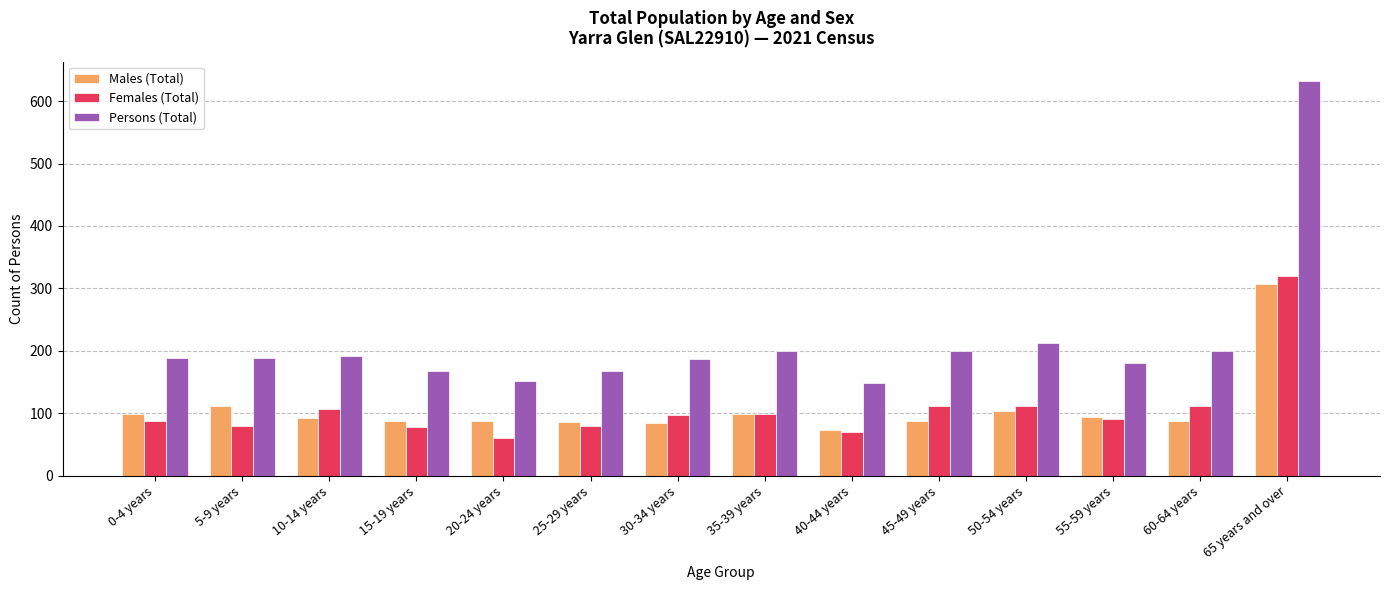

Does the chart contain stacked bars?

No